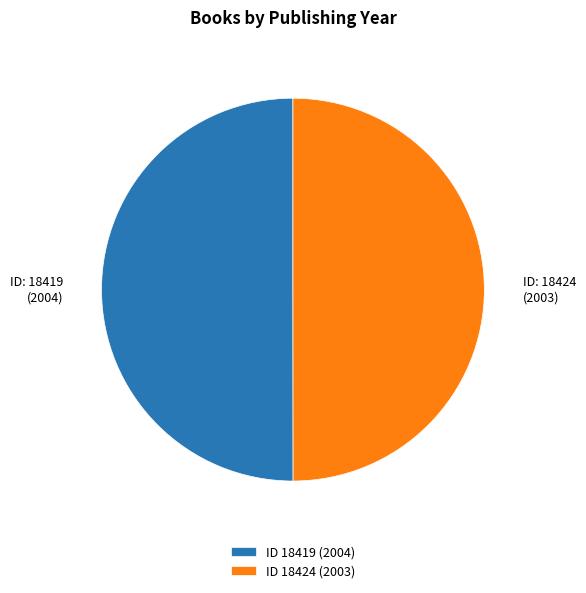

What is the ratio of the value at ID 18419 (2004) to the value at ID 18424 (2003)?

1.0